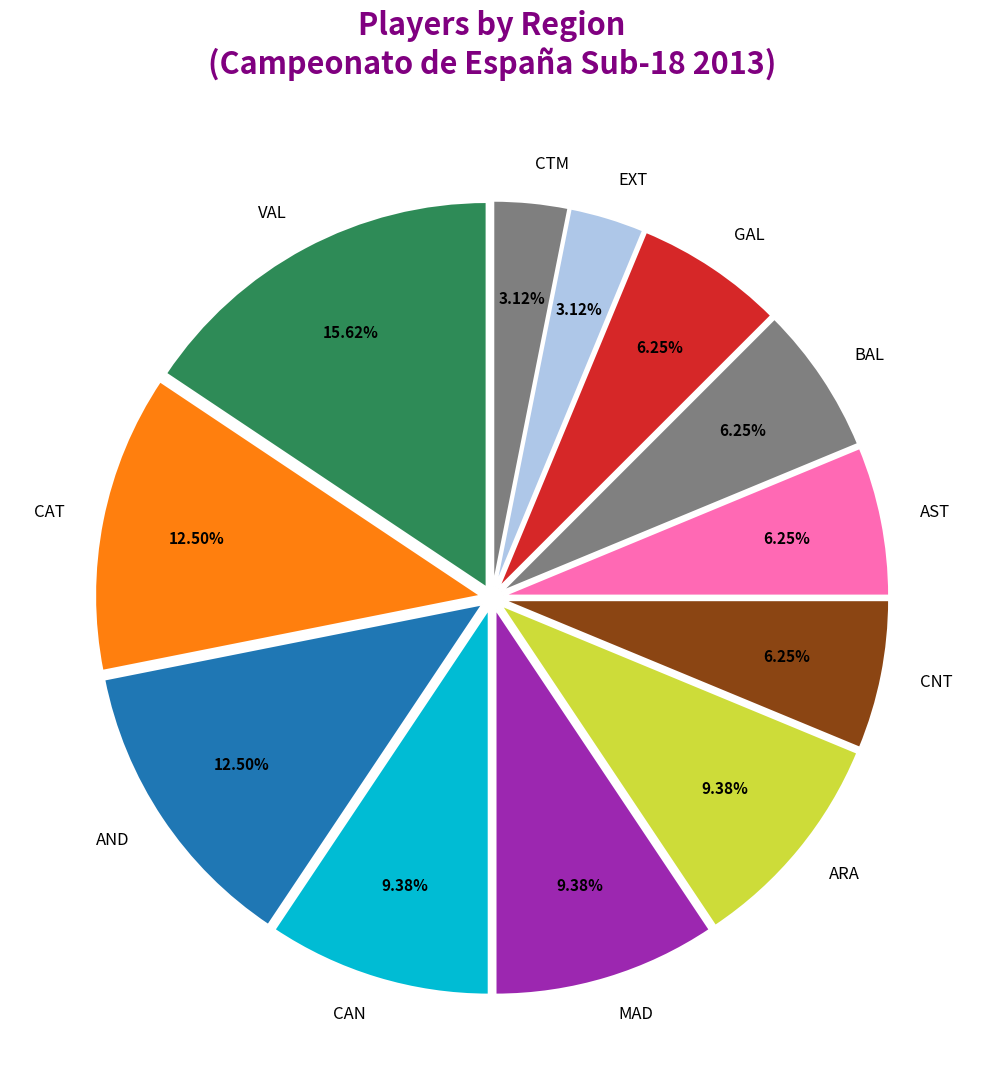

Do EXT and CTM together represent more than half of the pie?

No